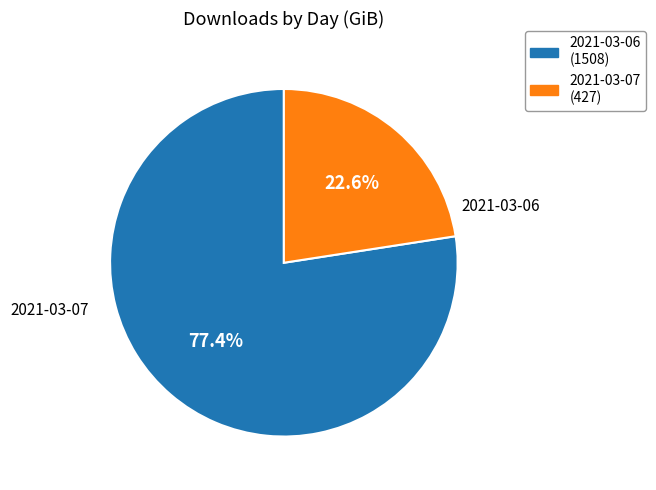

To the nearest percent, what is the difference between the 2021-03-06 and 2021-03-07 slice percentages?

55%